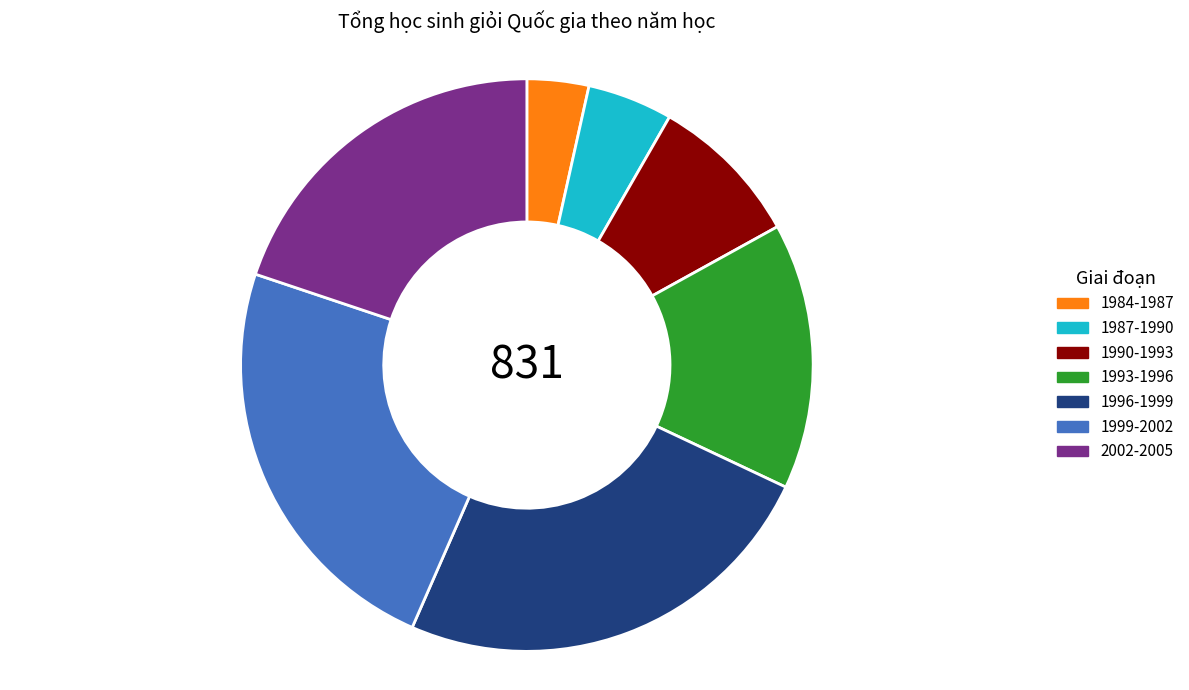

Is the sum of 1996-1999 and 1990-1993 greater than half?

No